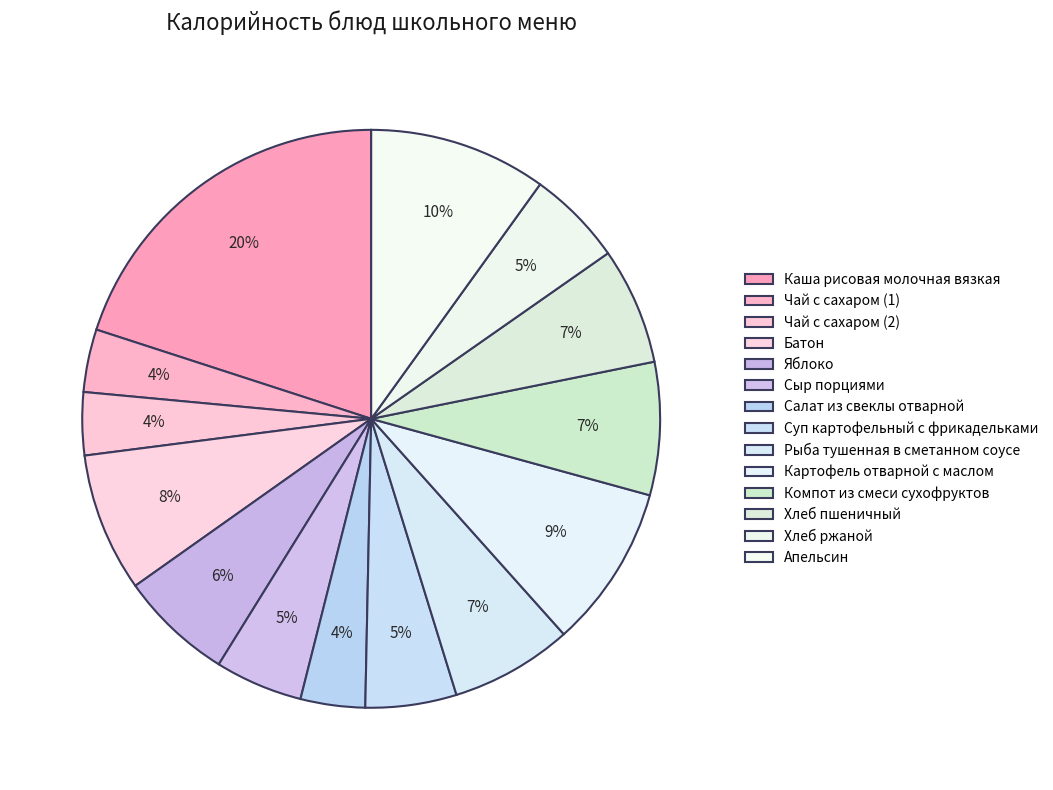

Count the number of slices in the pie.

14